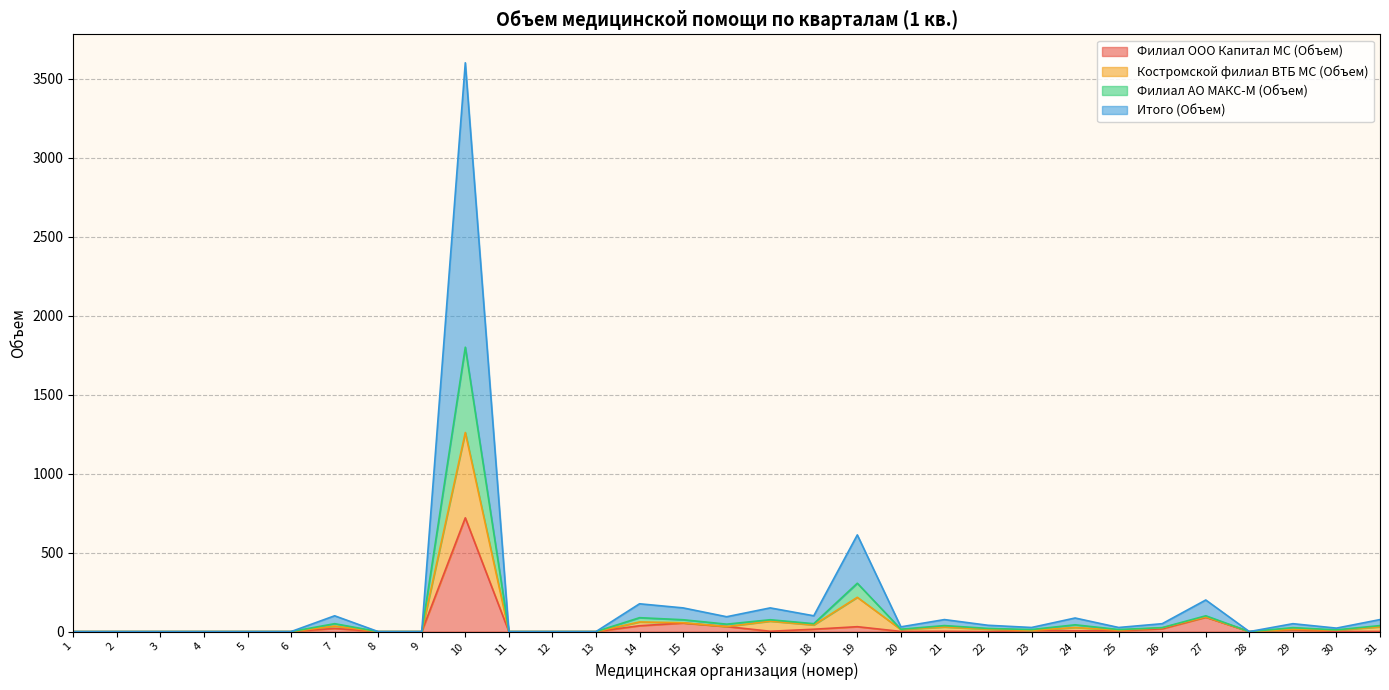

Is it true that Филиал АО МАКС-М (Объем) equals 123 at 15?

False